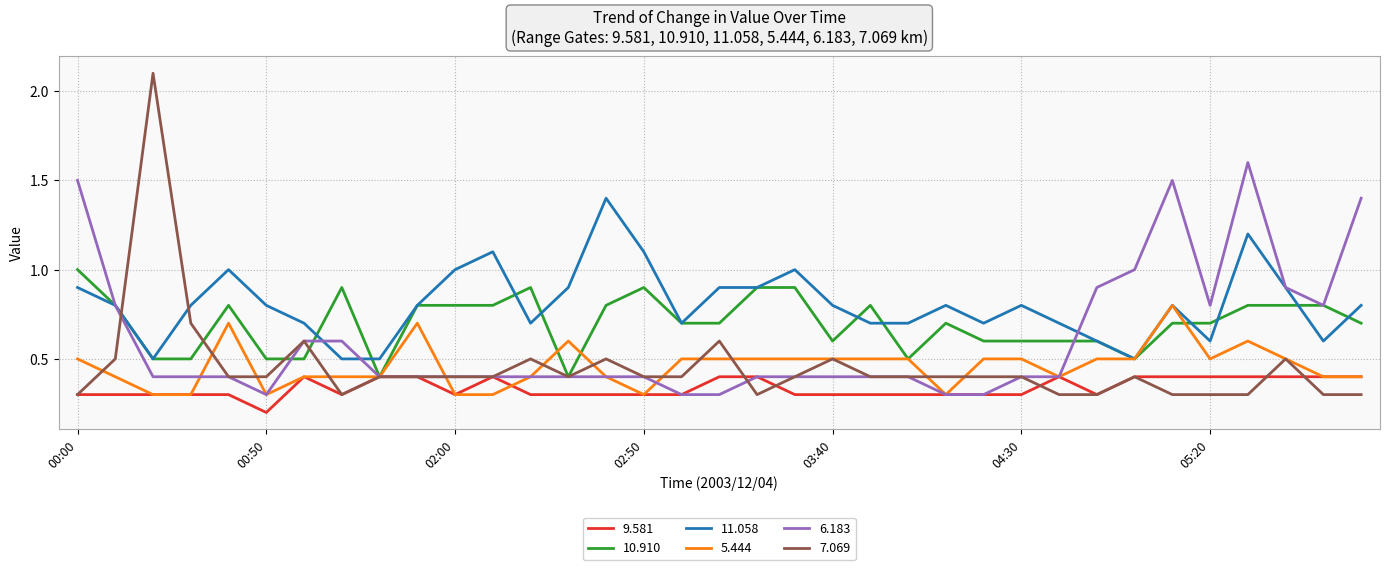

Which series has the largest total across all categories?

11.058